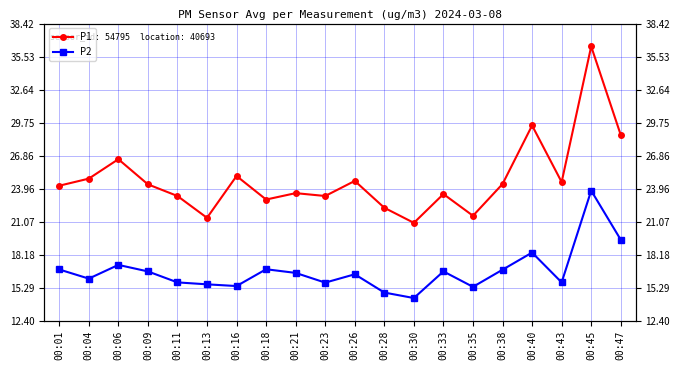

Which series has the largest range (max minus min)?

P1